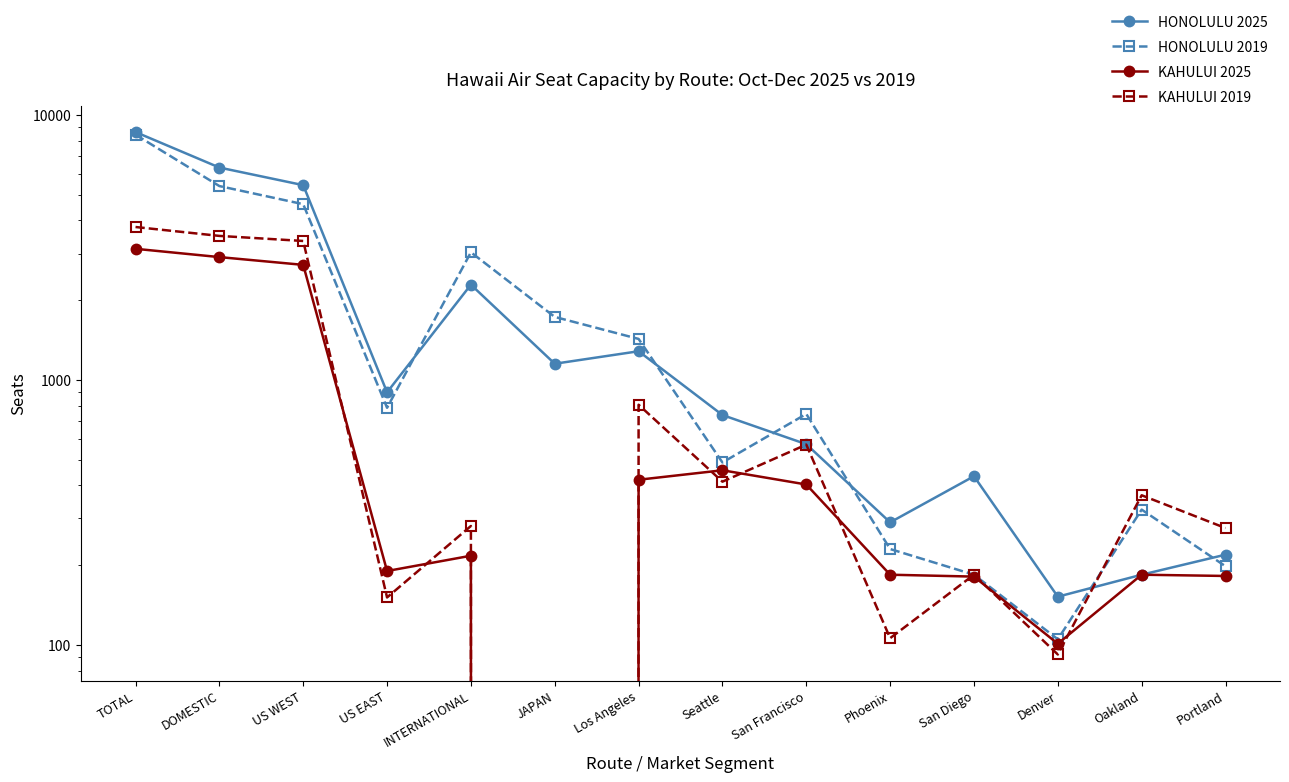

How many lines are shown in the chart?

4